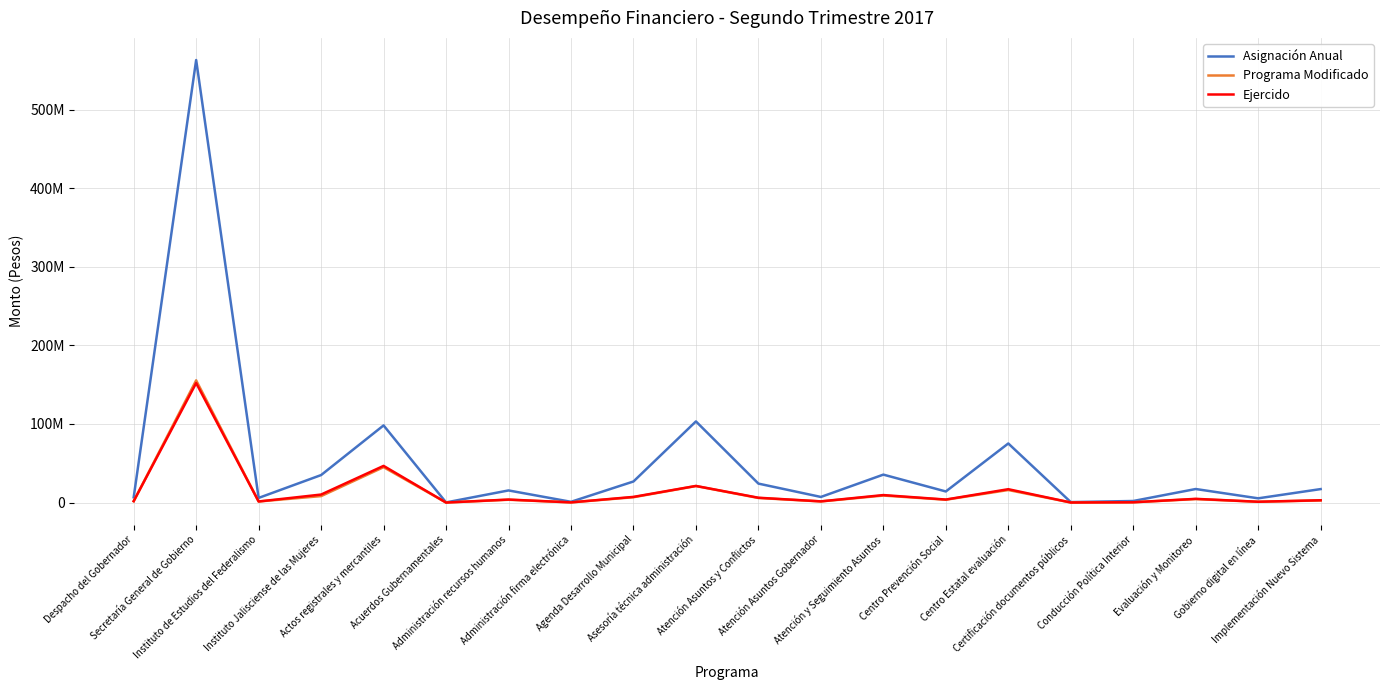

What is the sum of all Programa Modificado values?

287903652.4